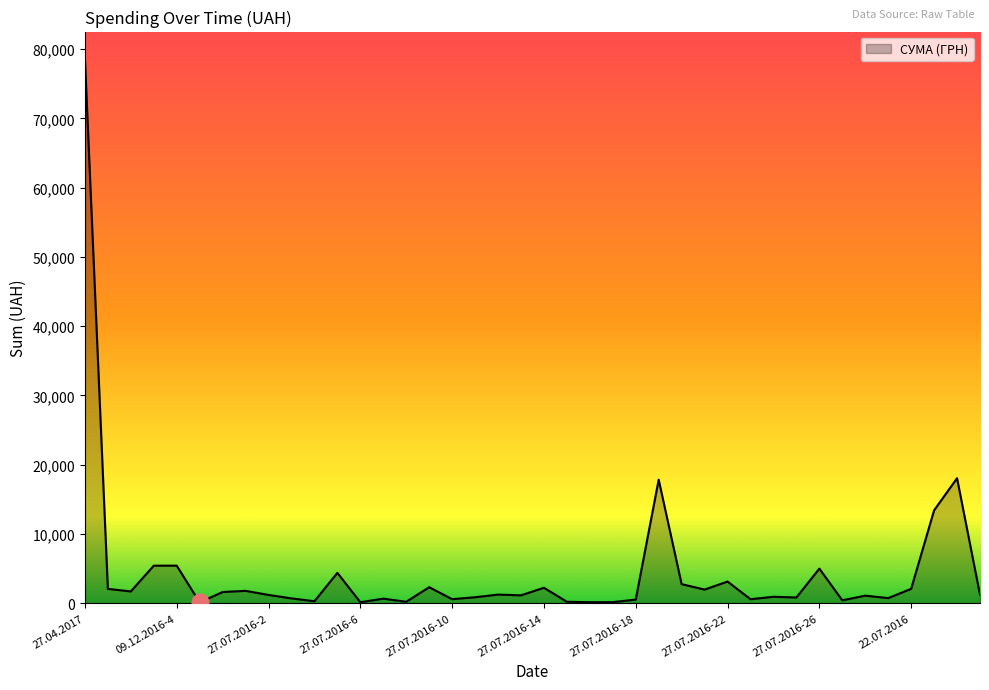

What is the maximum value shown in the chart?

78600.0